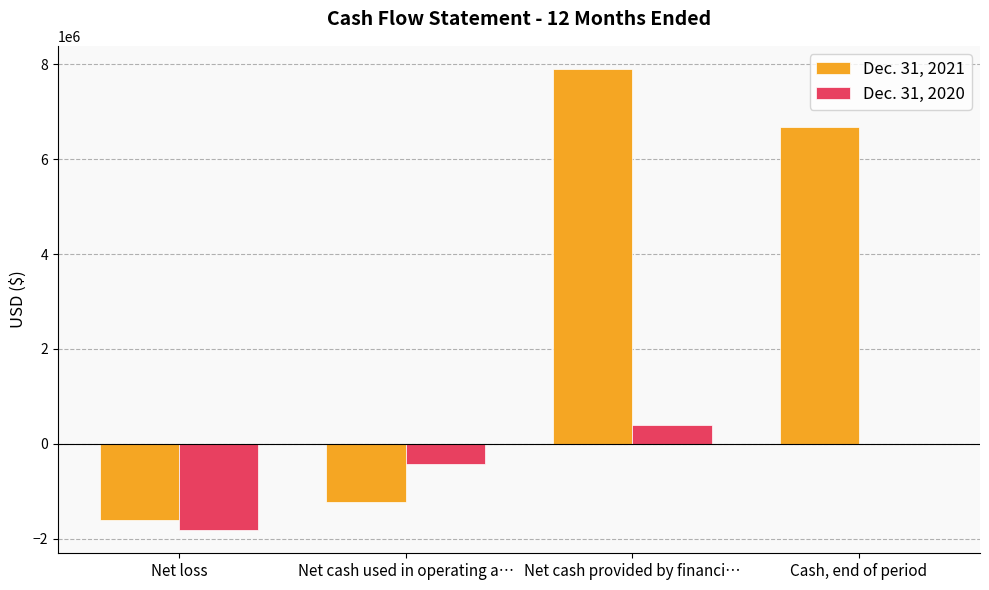

What is the highest value of the Dec. 31, 2020 series?

402788